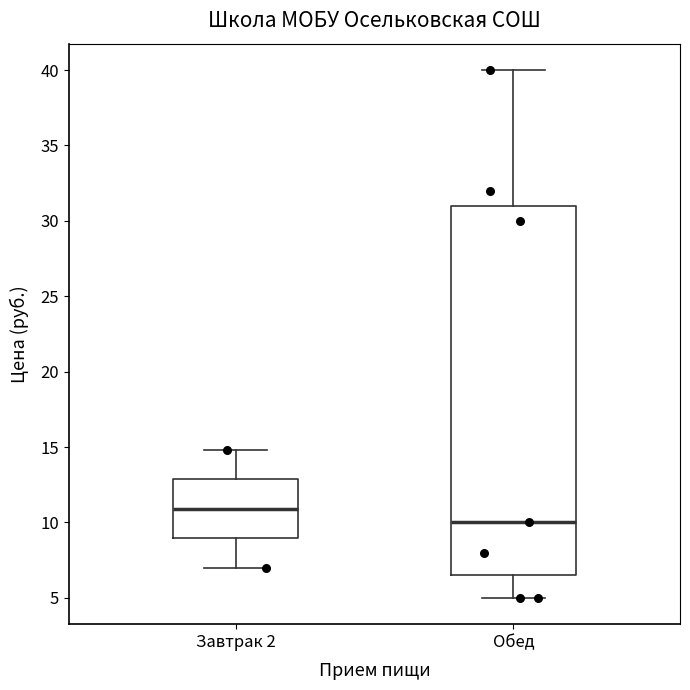

Comparing the boxes themselves (not the whiskers), which one is the tallest?

Обед